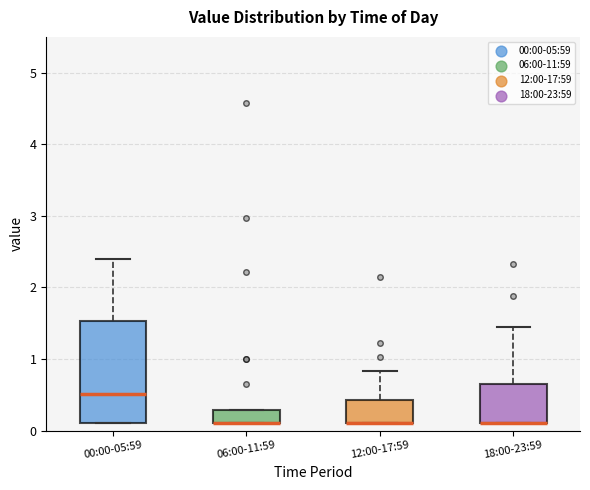

Reading left to right, transcribe this box plot: for each box, give where its median line is, the range the box spans, and where its two whiskers end, as read against the y-axis. The values are not printed on the chart, so give them approximately, as read against the axis.

00:00-05:59: median 0.5, box 0.1 to 1.5, whiskers 0.1 to 2.4
06:00-11:59: median 0.1 (drawn on the box's lower edge), box 0.1 to 0.3, whiskers 0.1 to 0.3
12:00-17:59: median 0.1 (drawn on the box's lower edge), box 0.1 to 0.4, whiskers 0.1 to 0.8
18:00-23:59: median 0.1 (drawn on the box's lower edge), box 0.1 to 0.7, whiskers 0.1 to 1.5